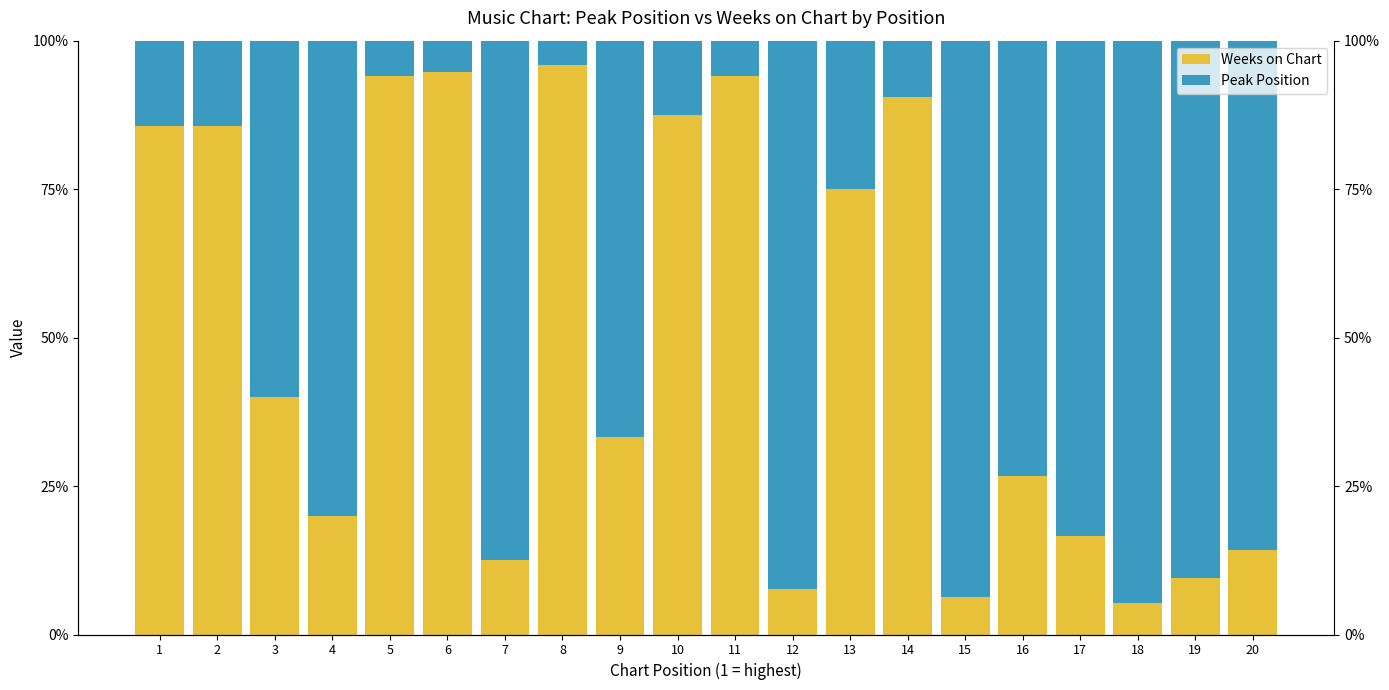

How many values in the Weeks on Chart series are below 40?

10